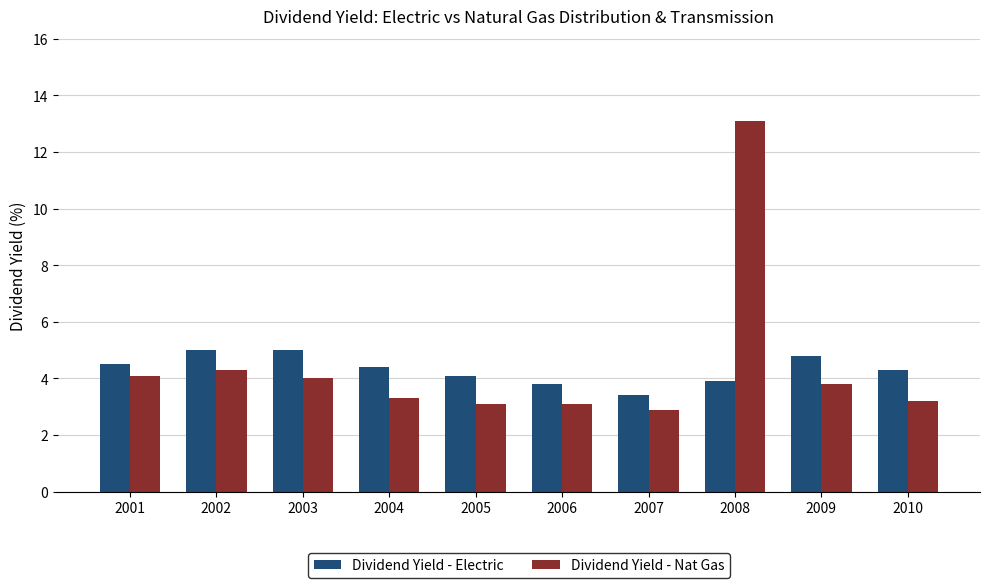

True or false: Dividend Yield - Nat Gas has a value of 3.3 at 2004.

True